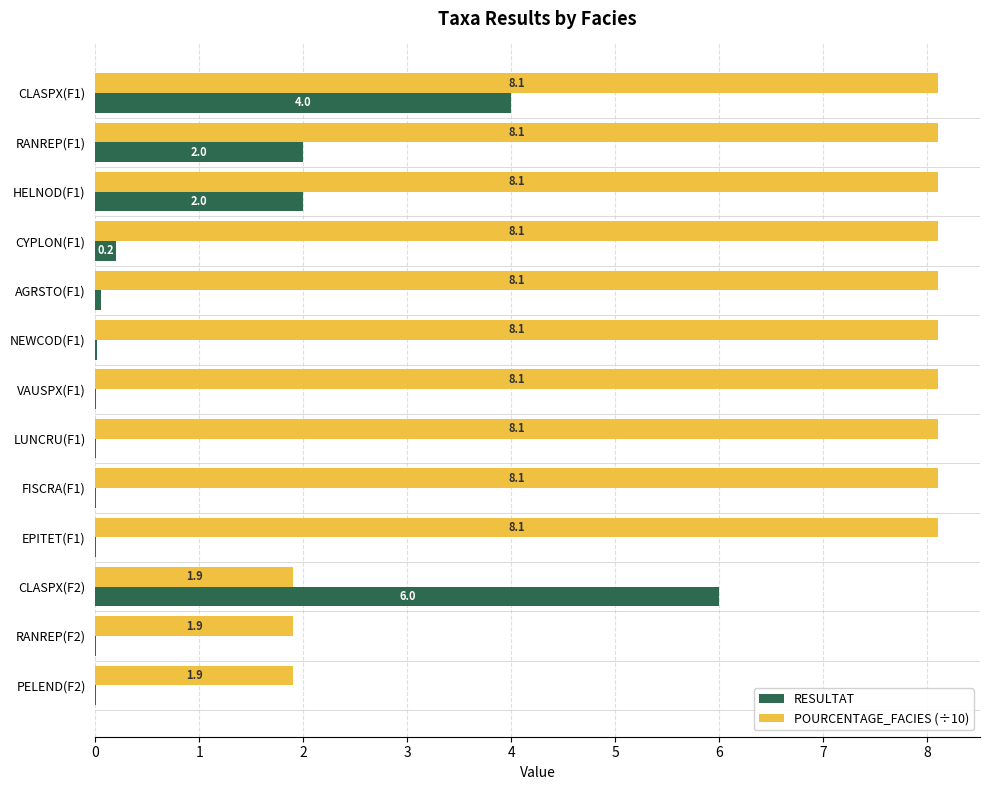

The value of RESULTAT at HELNOD(F1) is 2.0. True or false?

True